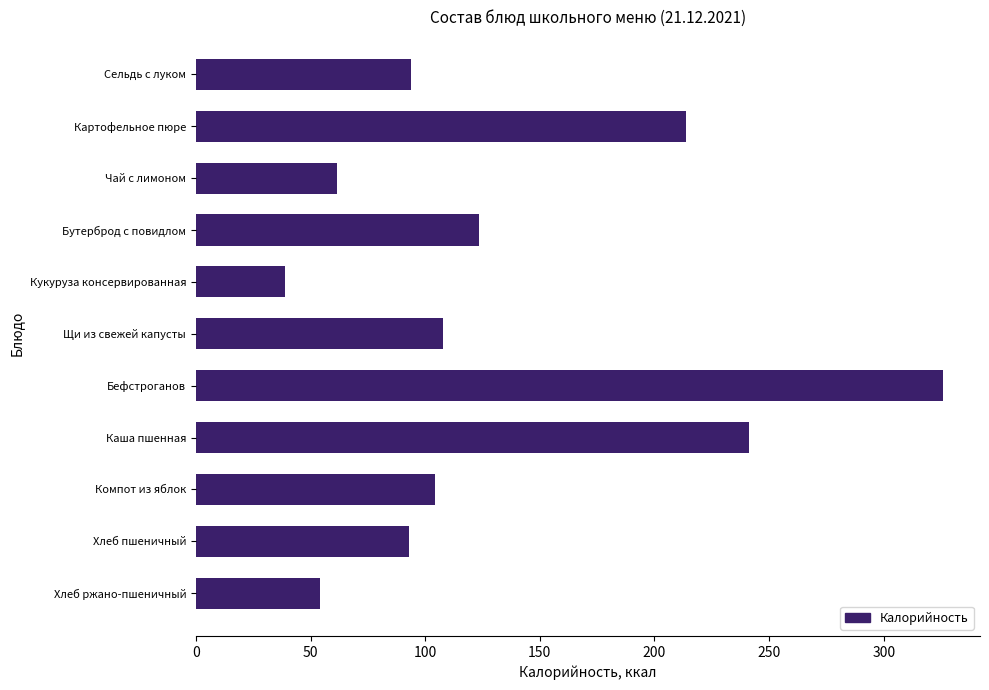

What is the value of the 3rd bar from the top?

61.6